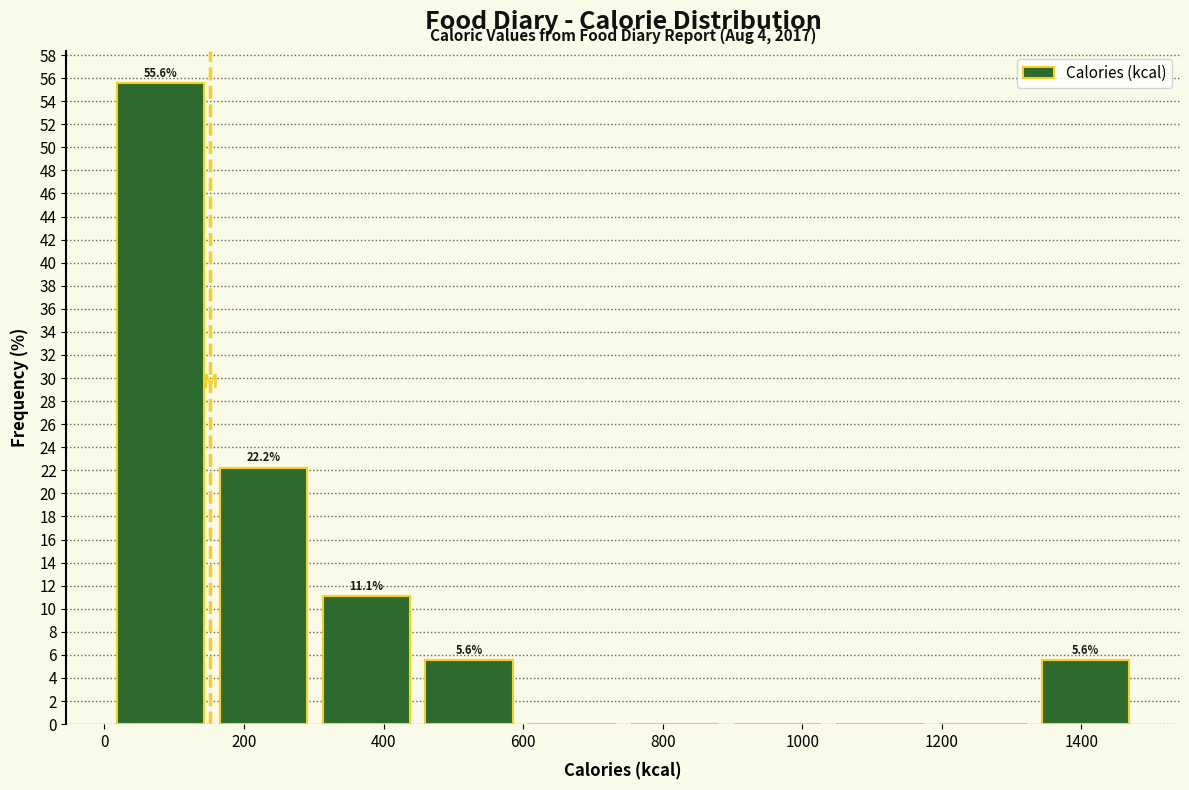

Which range on the x-axis has the tallest bar?

0 to 160